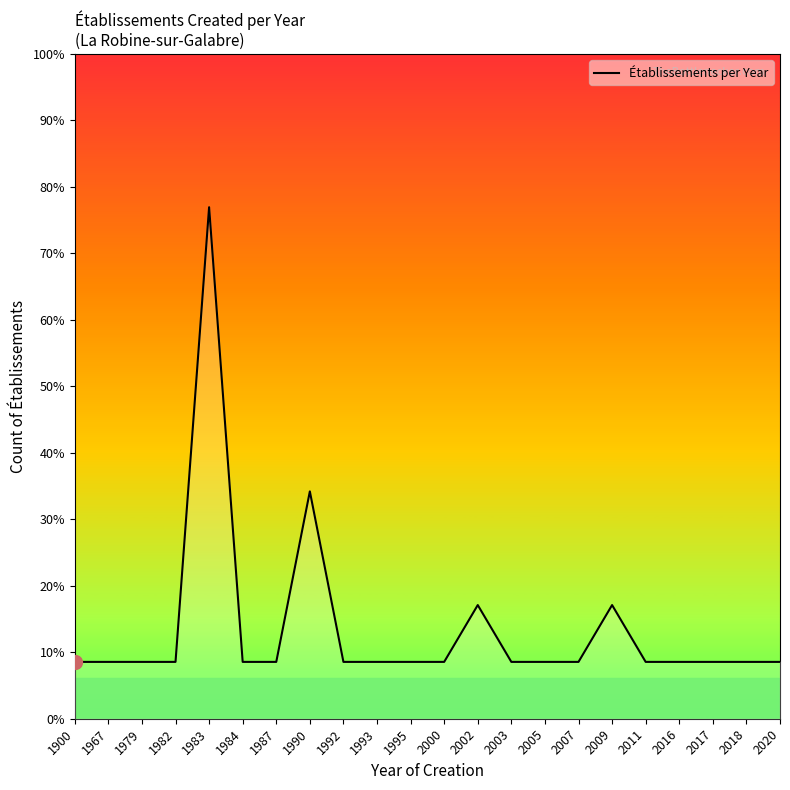

The value at 2005 is 2. True or false?

False